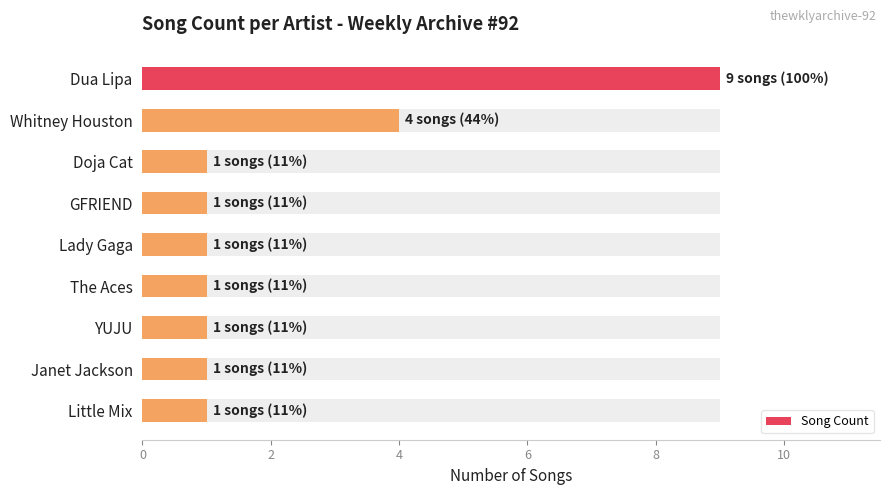

Approximately how many times larger is the value at Janet Jackson compared to GFRIEND?

1.0